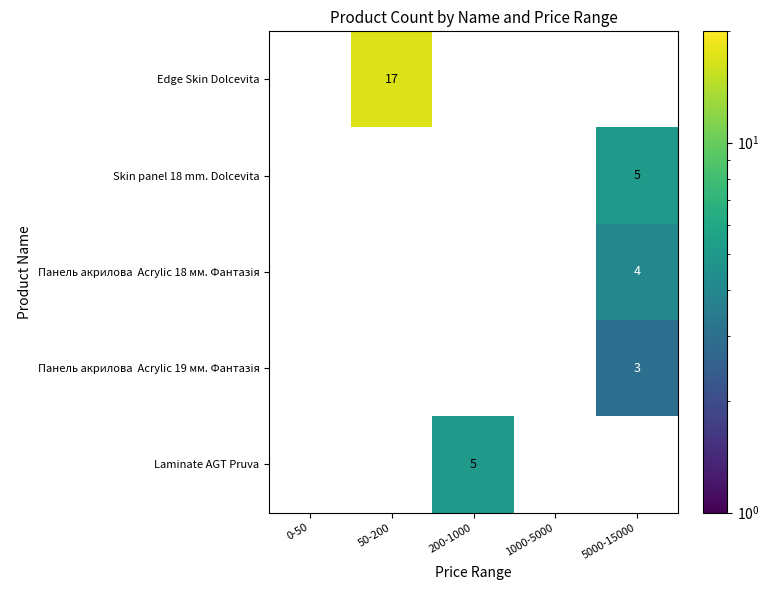

How many Laminate AGT Pruva values are between 0 and 1?

4